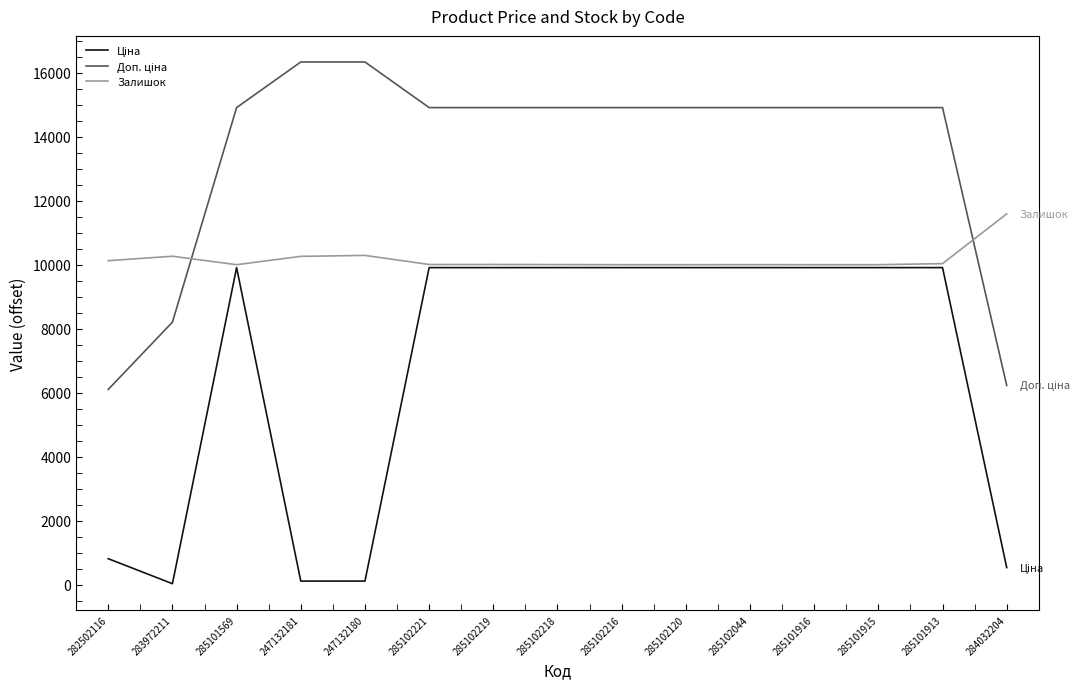

Where does the Залишок series first go above 10006?

282502116